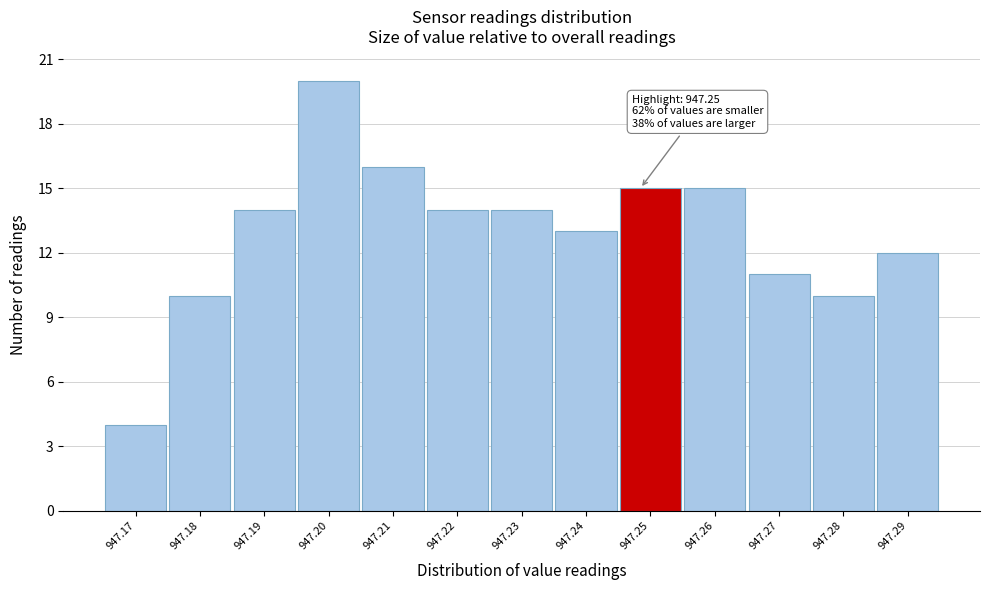

Reading right to left, extract all data points from this chart.

12	10	11	15	15	13	14	14	16	20	14	10	4